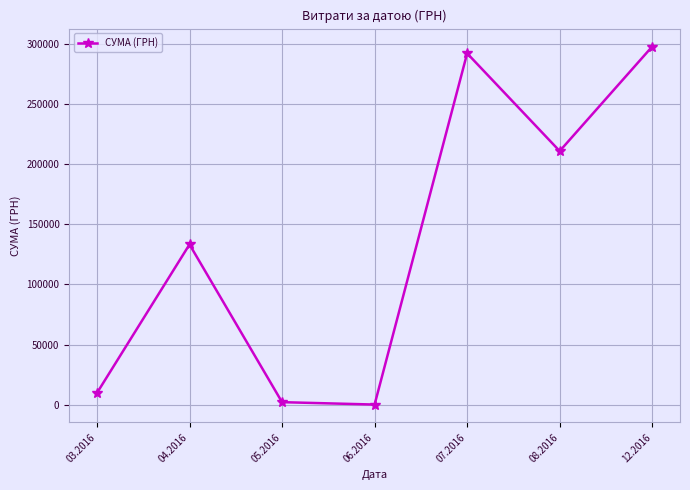

What is the greatest value displayed?

297743.9